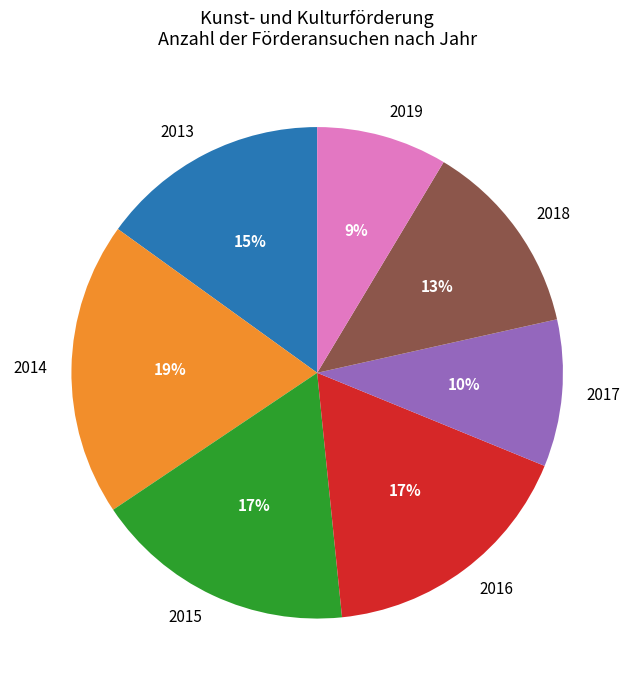

Combined, do 2015 and 2014 account for over 50%?

No